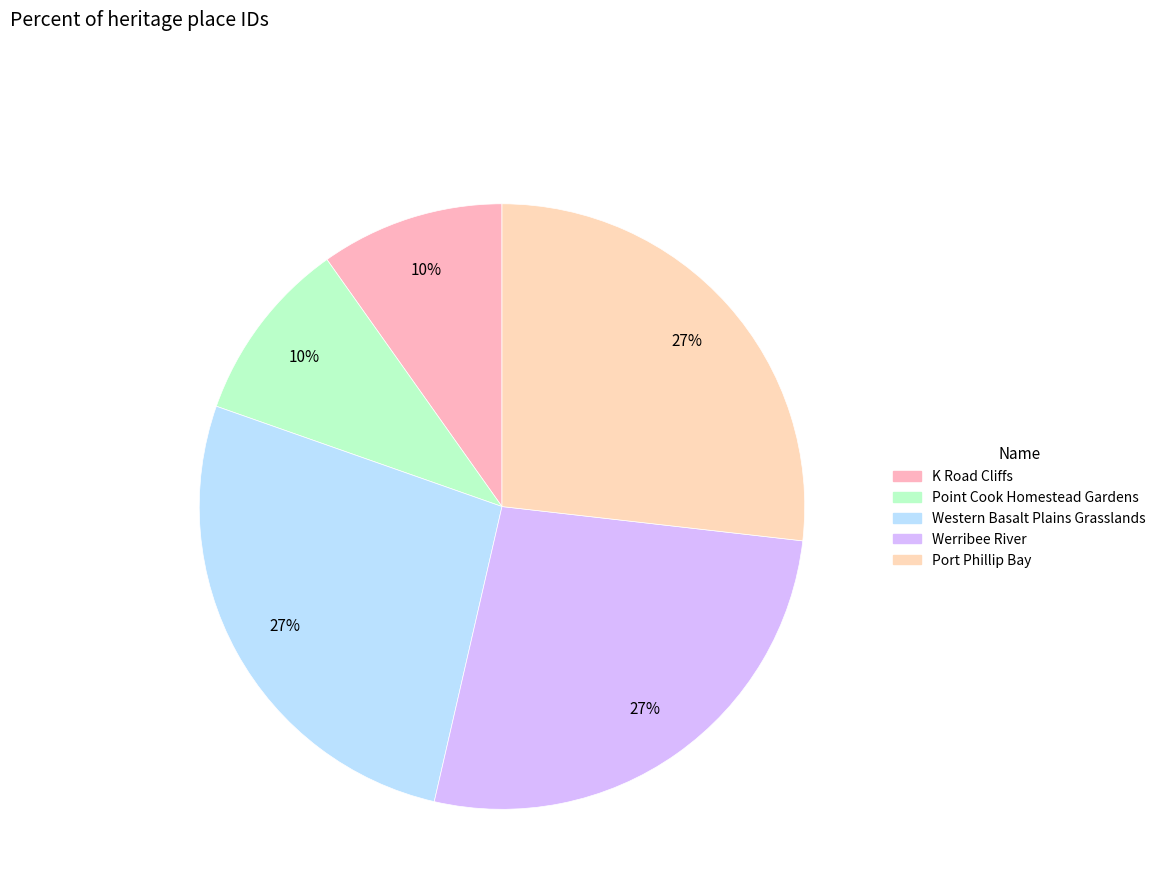

To the nearest percent, what percentage of the pie is Port Phillip Bay?

27%